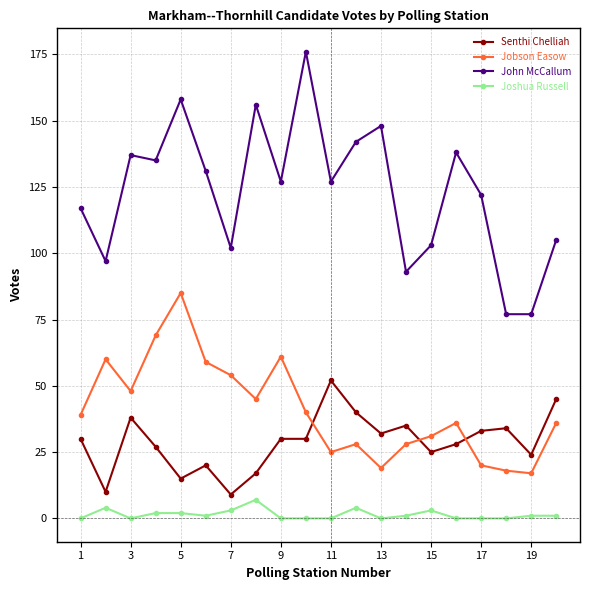

Which series has the widest spread of values?

John McCallum